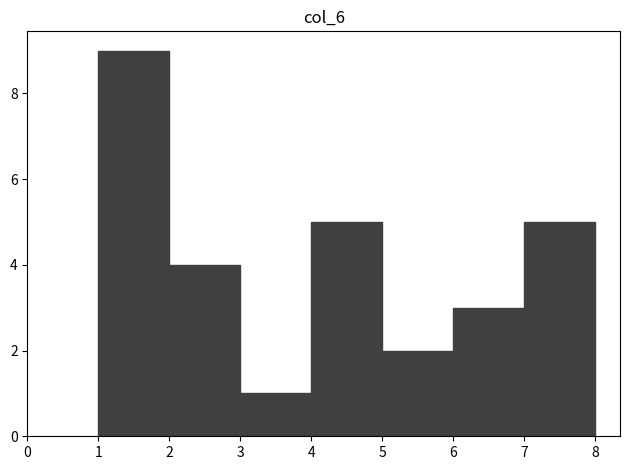

Reading left to right, list every bar in this chart as the range it spans on the x-axis followed by its height. The values are not printed on the chart, so give them approximately, as read against the axis.

1 to 2: 9
2 to 3: 4
3 to 4: 1
4 to 5: 5
5 to 6: 2
6 to 7: 3
7 to 8: 5